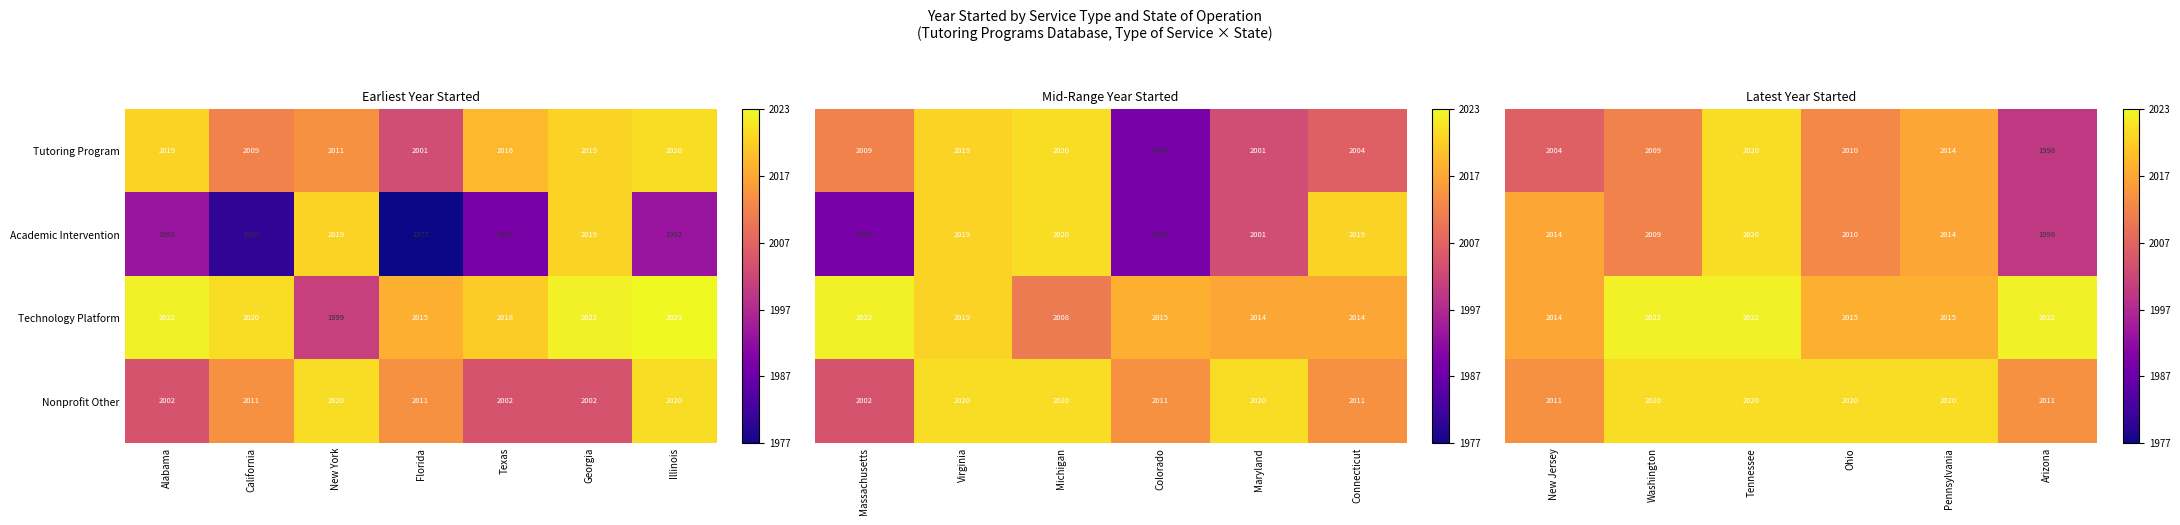

Where is Tutoring Program nearest to the value 2010?

California